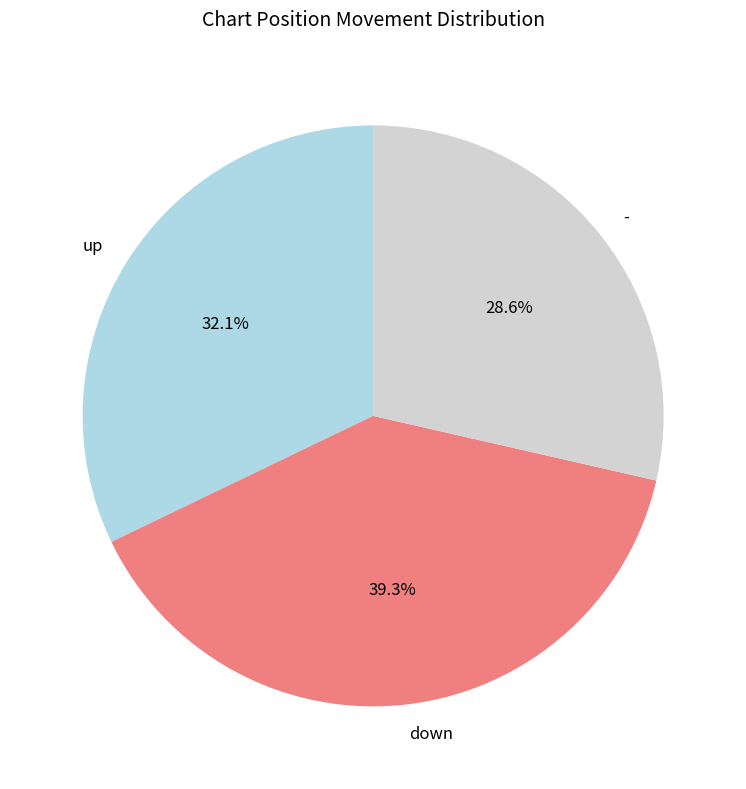

To the nearest percent, what is the difference between the largest and smallest slice percentages?

11%